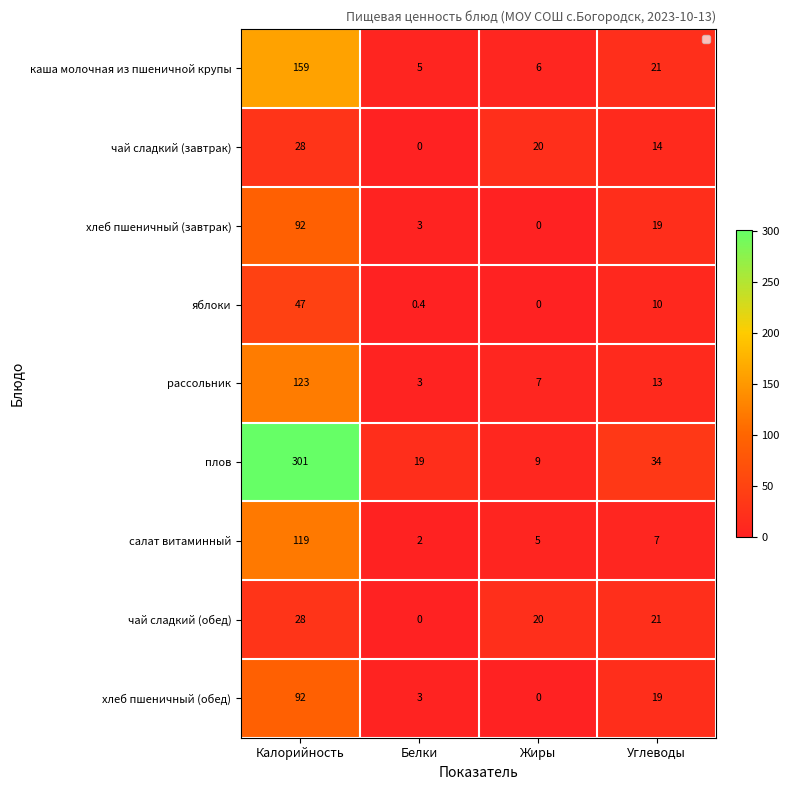

The хлеб пшеничный (обед) series shows 38.8 at Жиры. True or false?

False